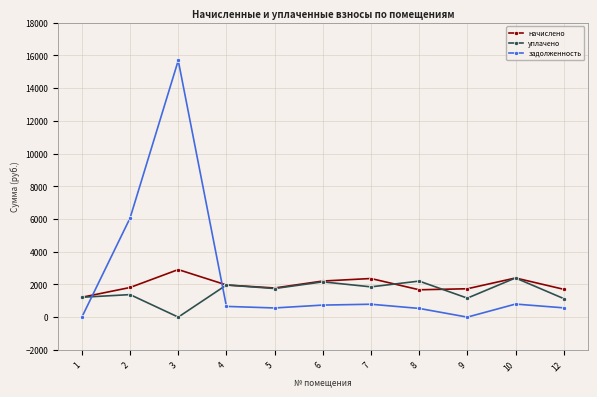

List the series in order of their peak value, lowest first.

уплачено, начислено, задолженность